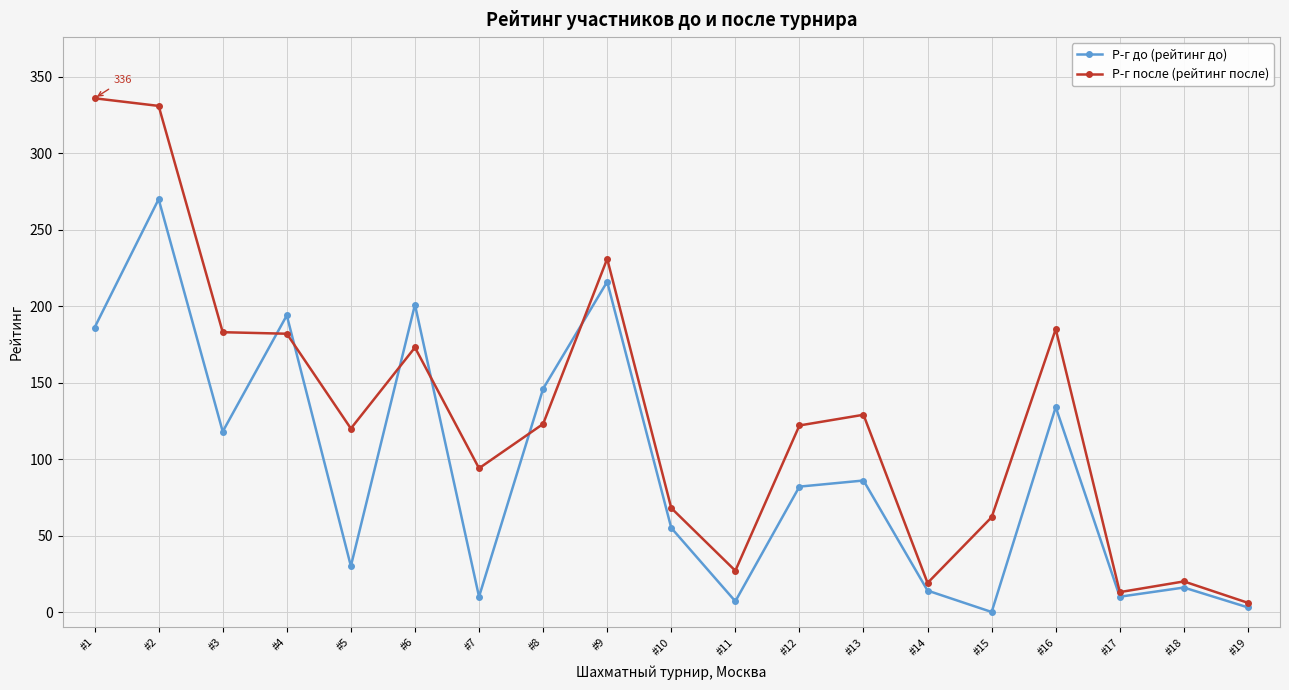

Where do Р-г после (рейтинг после) and Р-г до (рейтинг до) first cross each other?

#3 and #4